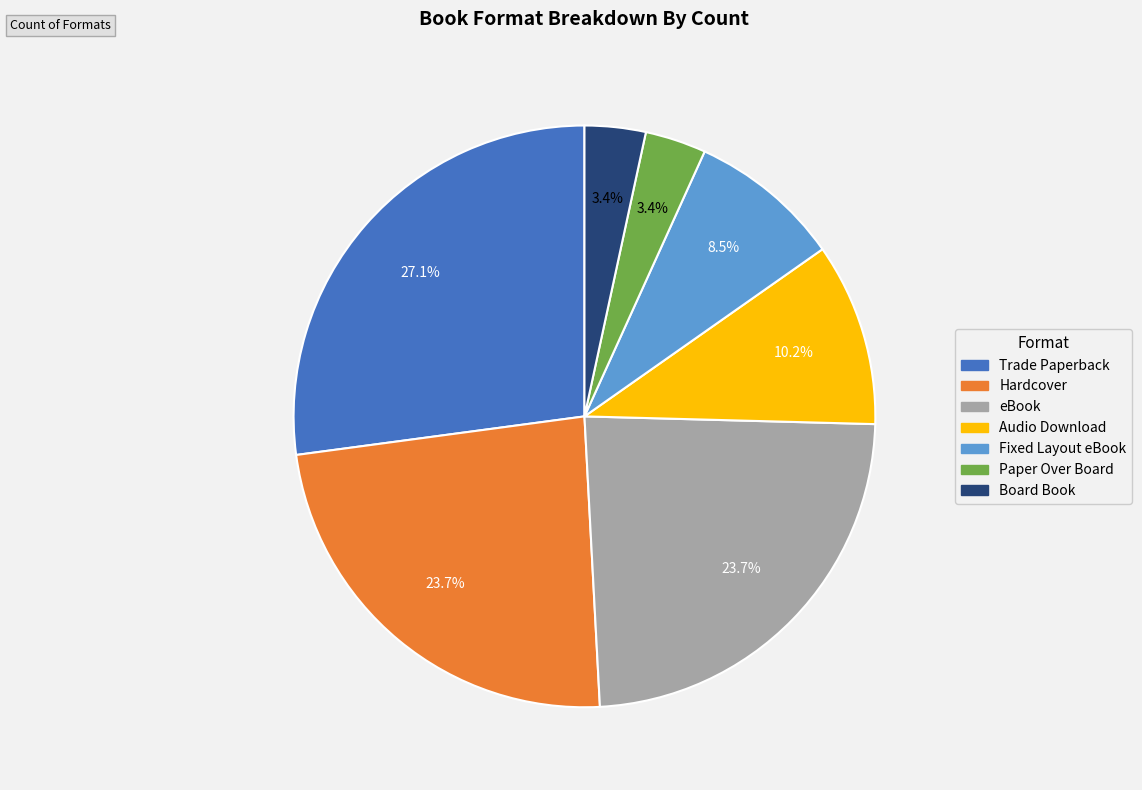

What is the largest slice in the pie chart?

Trade Paperback